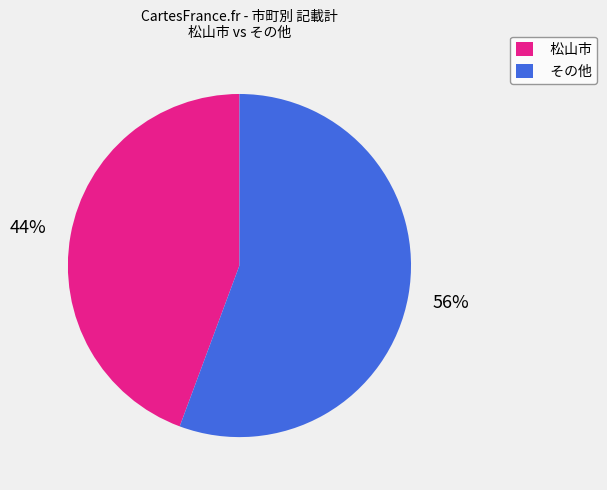

What is the smallest slice in the pie chart?

松山市